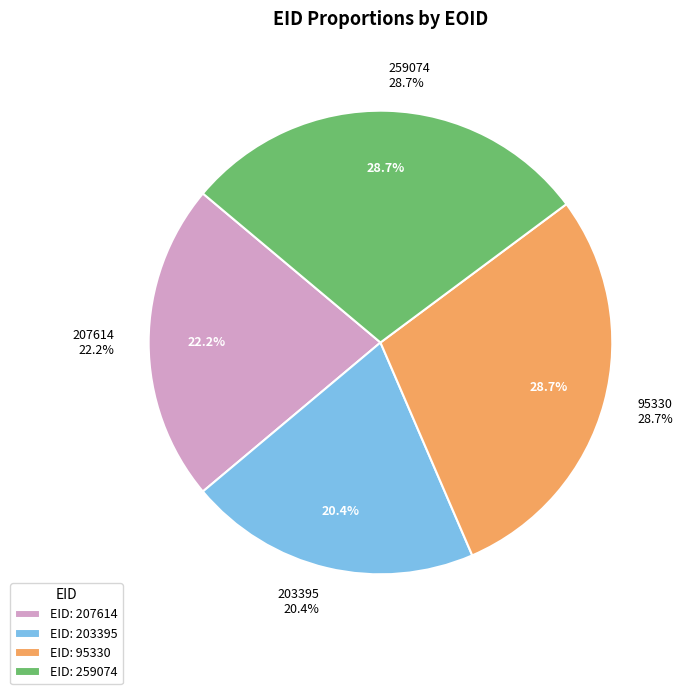

Is there a majority slice in this chart?

No